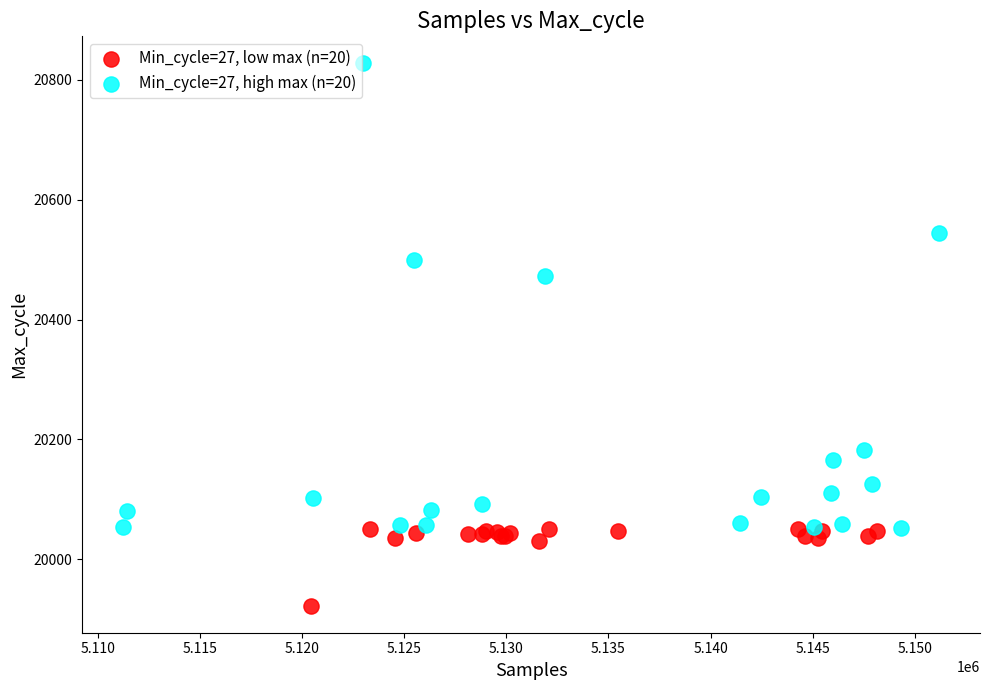

Which series has the largest Y range (max minus min)?

Min_cycle=27, high max (n=20)